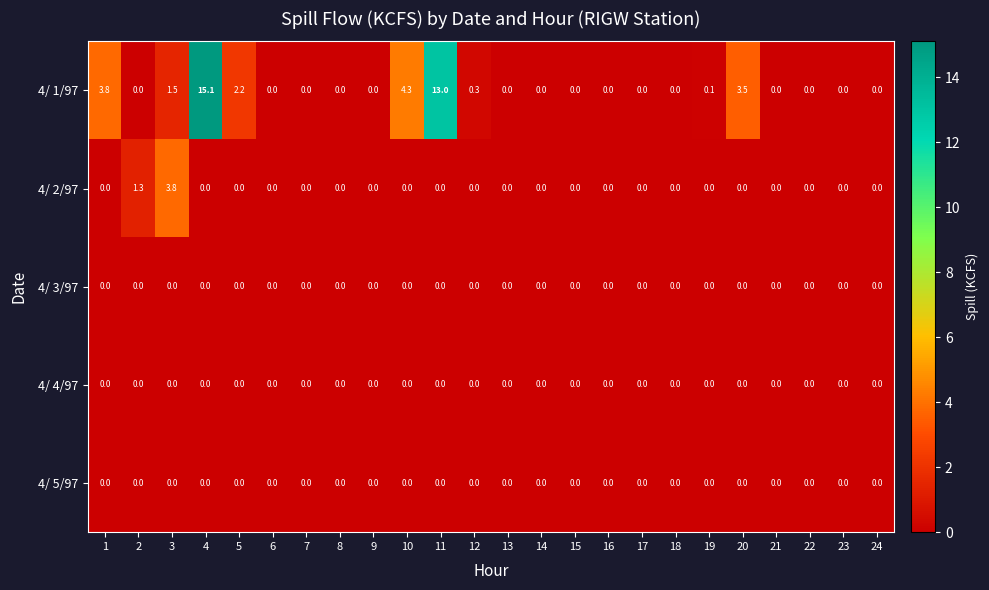

Which series has the largest range (max minus min)?

4/ 1/97